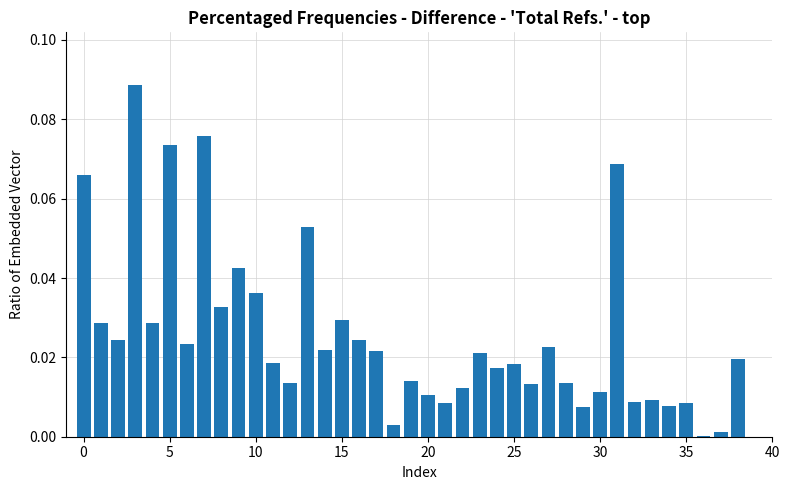

What is the sum of all values?

1.0